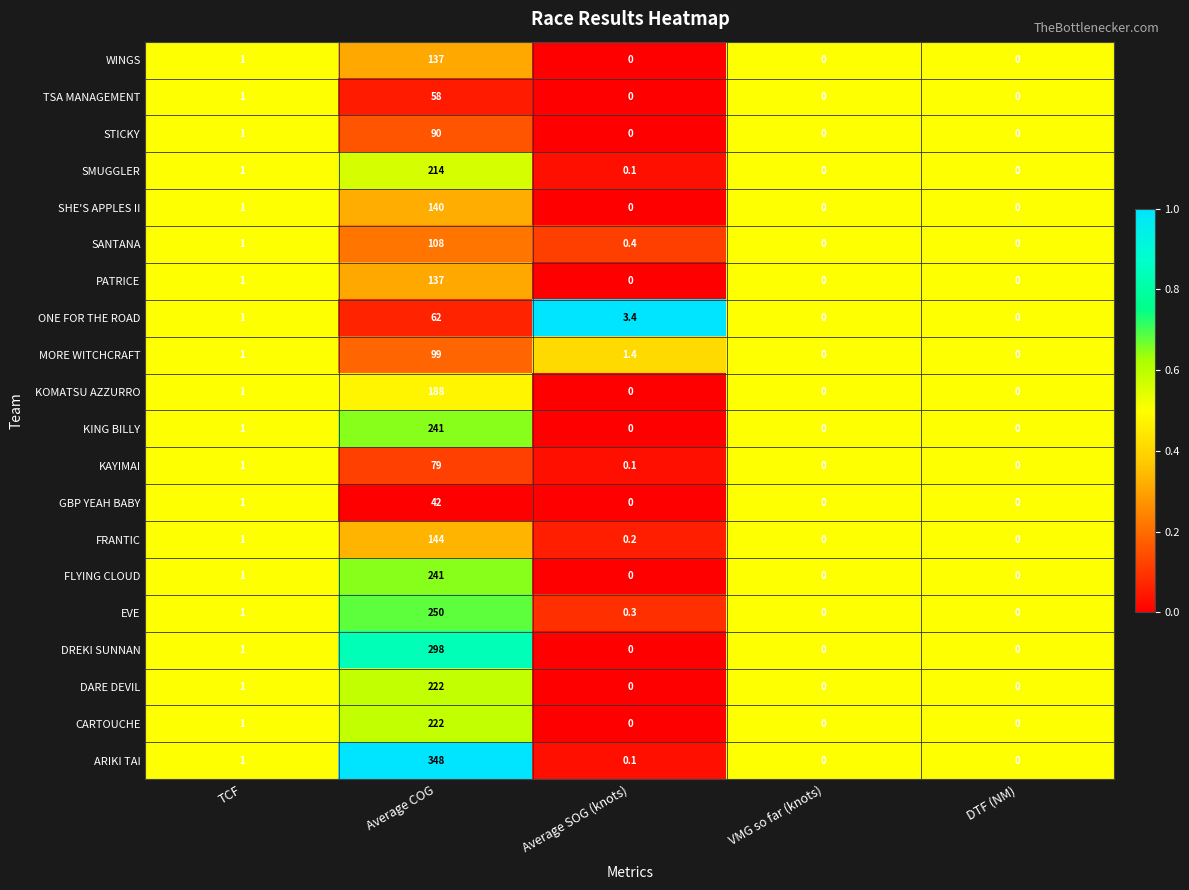

What value does the KING BILLY series have at TCF?

1.0